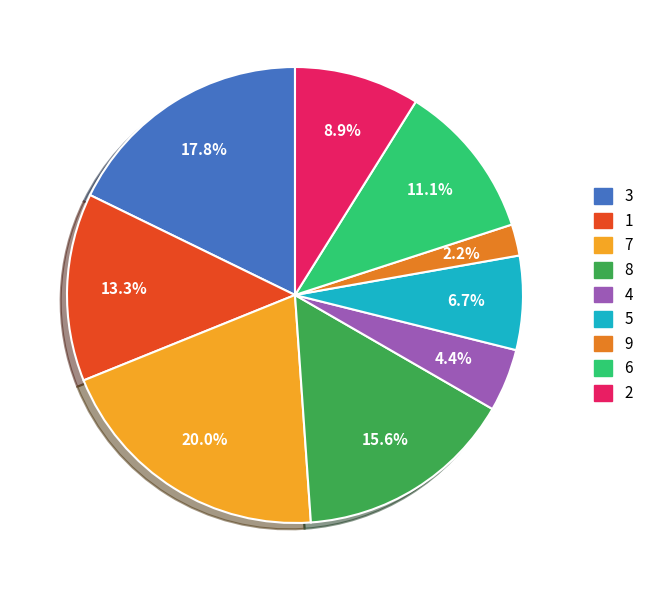

Count the number of slices in the pie.

9